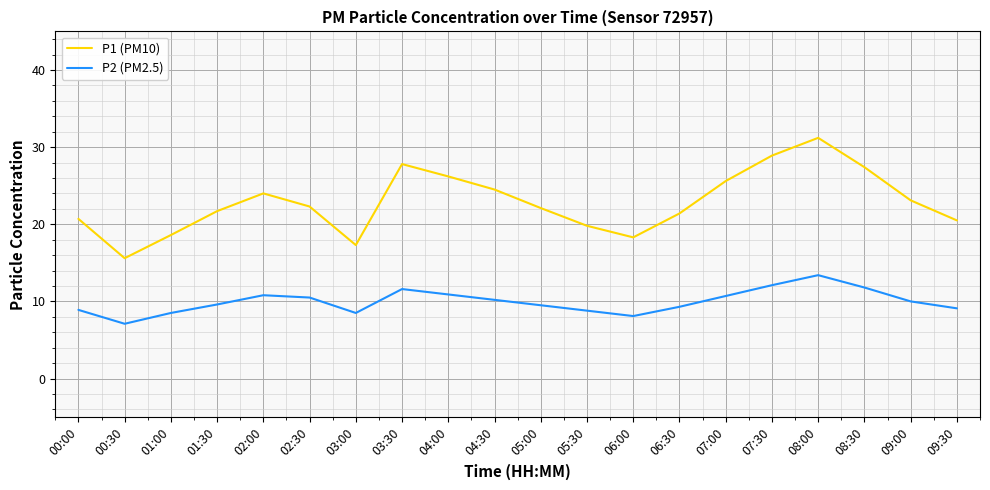

At 03:30, list the series in order from smallest to largest.

P2 (PM2.5), P1 (PM10)